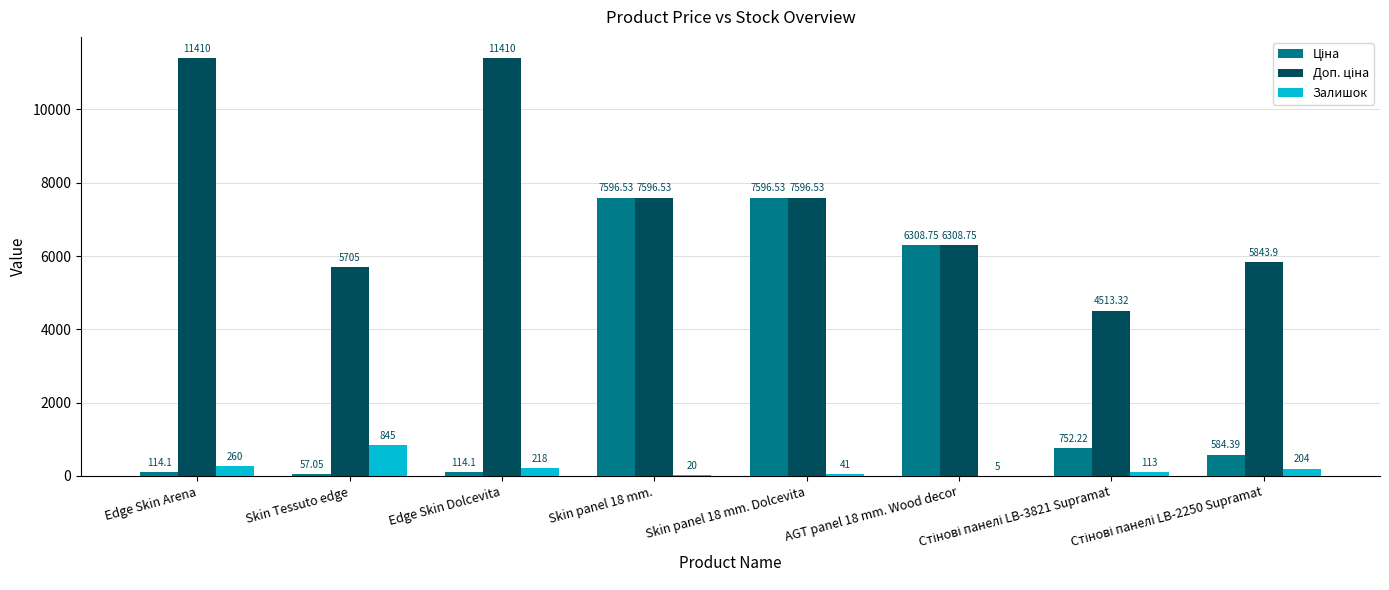

Which series has the largest total across all categories?

Доп. ціна